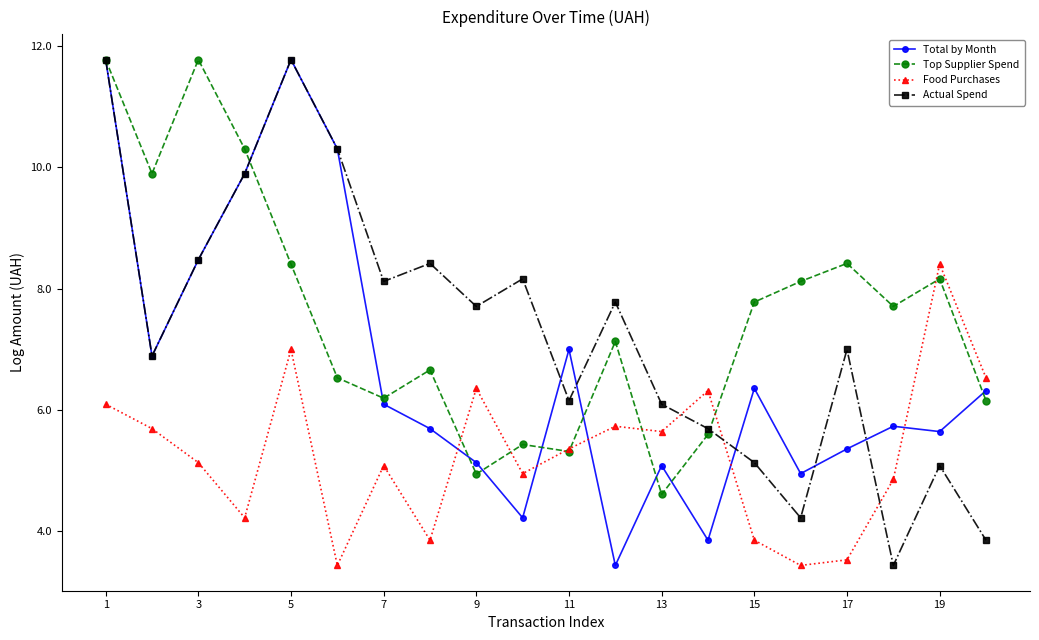

What is the highest value of the Top Supplier Spend series?

11.8